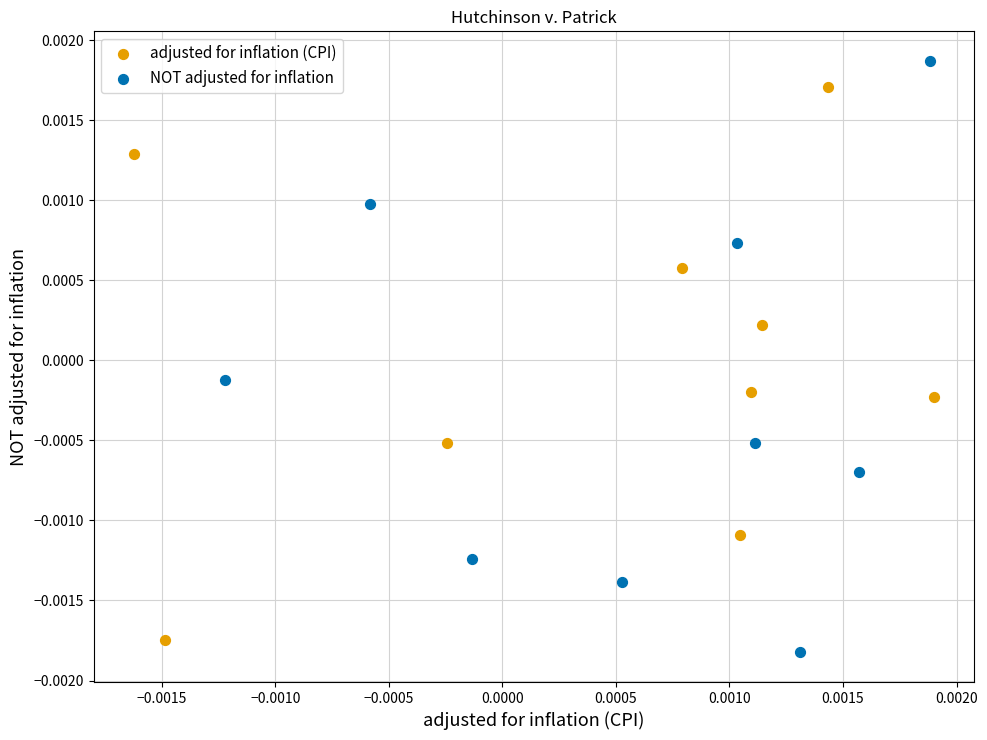

Which series reaches the maximum Y coordinate?

NOT adjusted for inflation